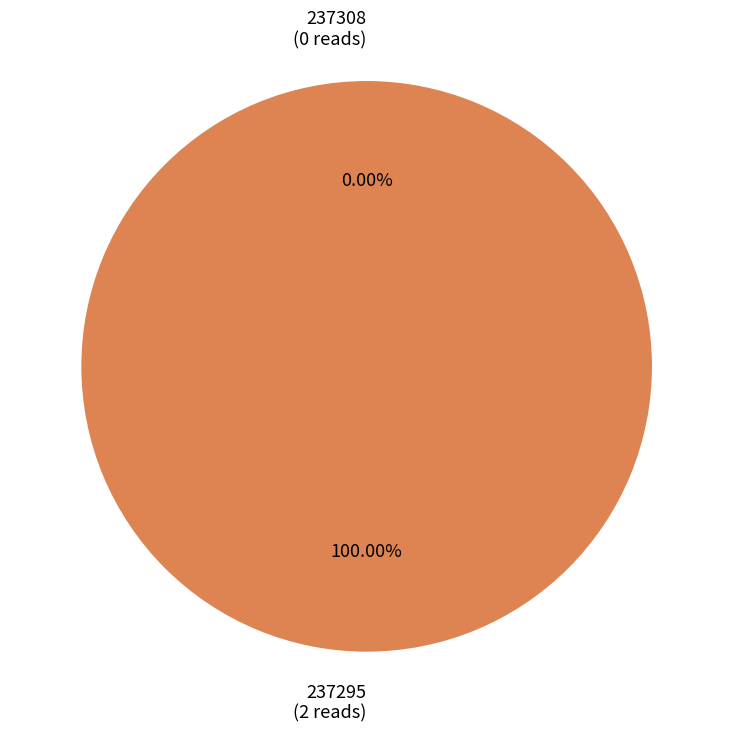

Is it true that 237308 is 0% of the pie?

True